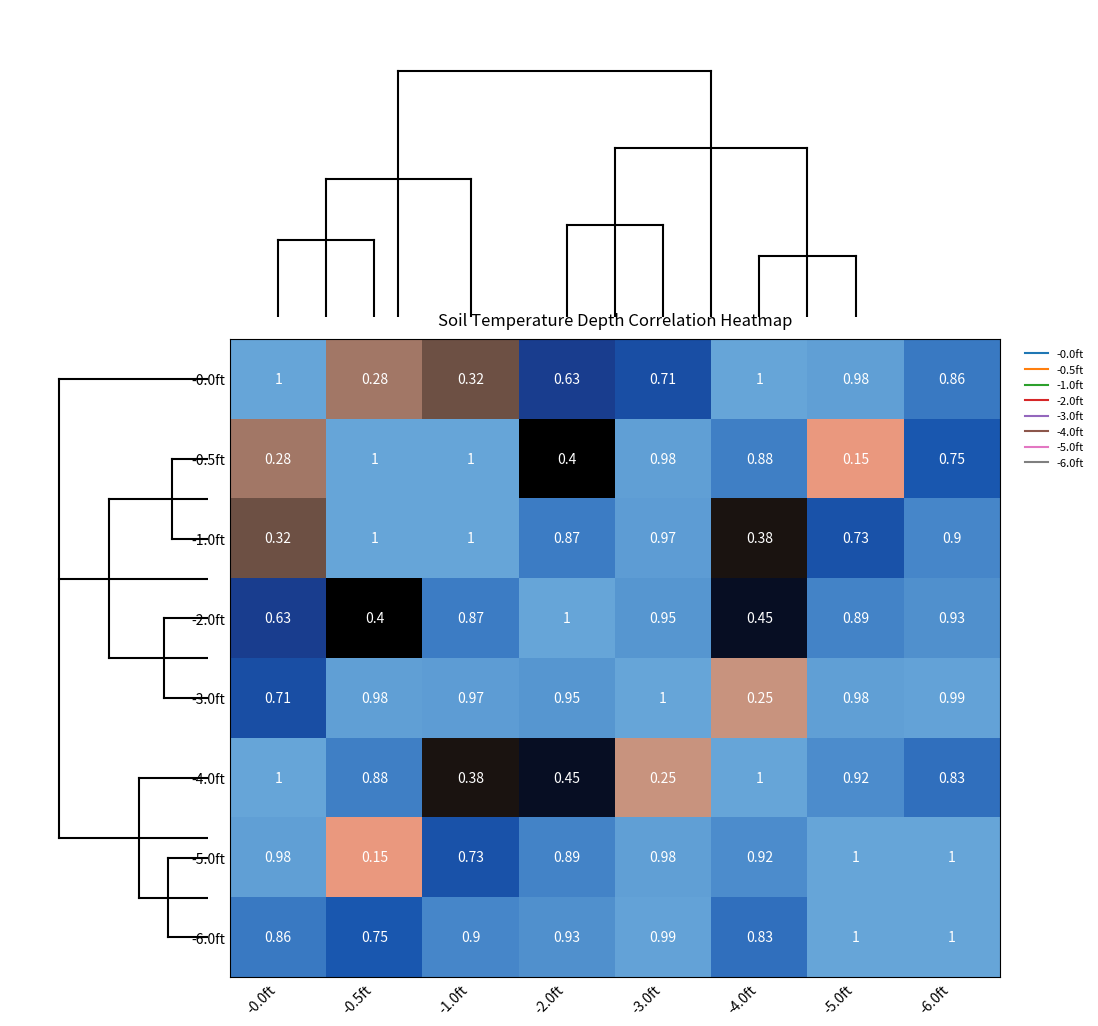

List the series in order of their peak value, lowest first.

-0.0ft, -0.5ft, -1.0ft, -2.0ft, -3.0ft, -4.0ft, -5.0ft, -6.0ft